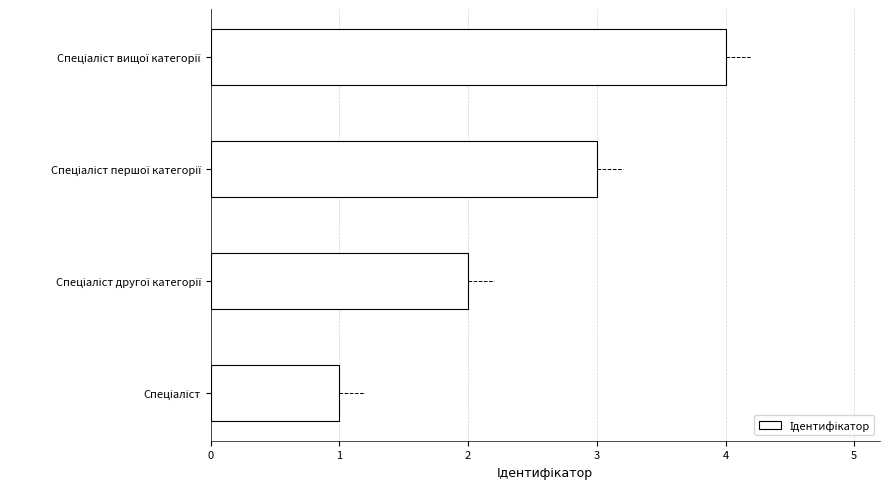

What is the difference between the maximum and minimum values?

3